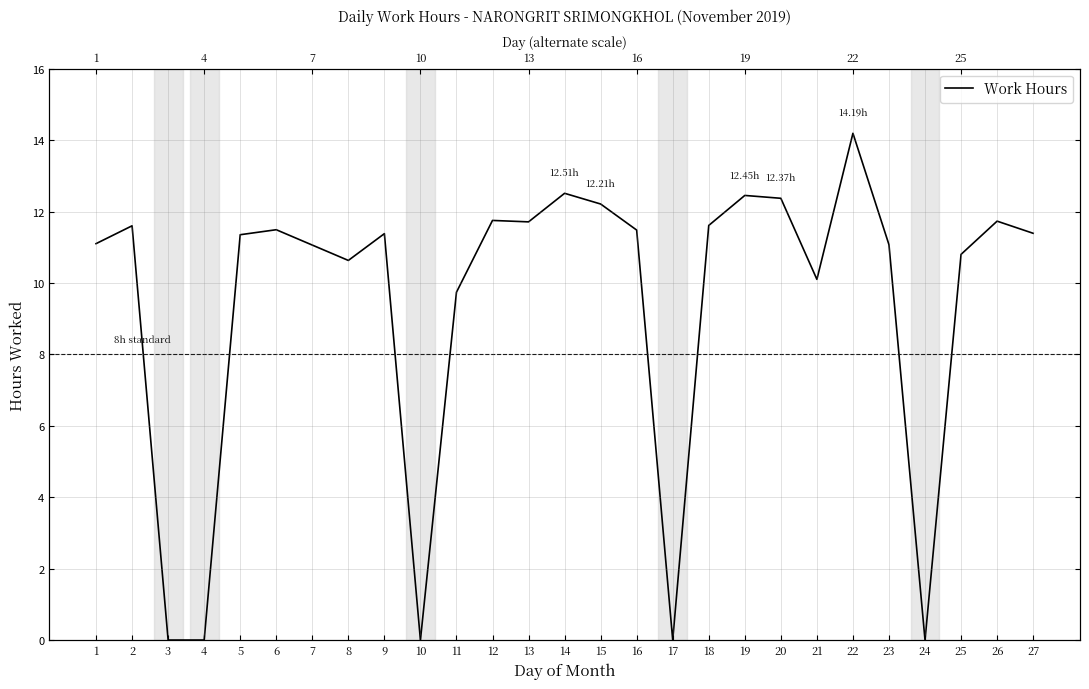

Count the number of data series in this chart.

1